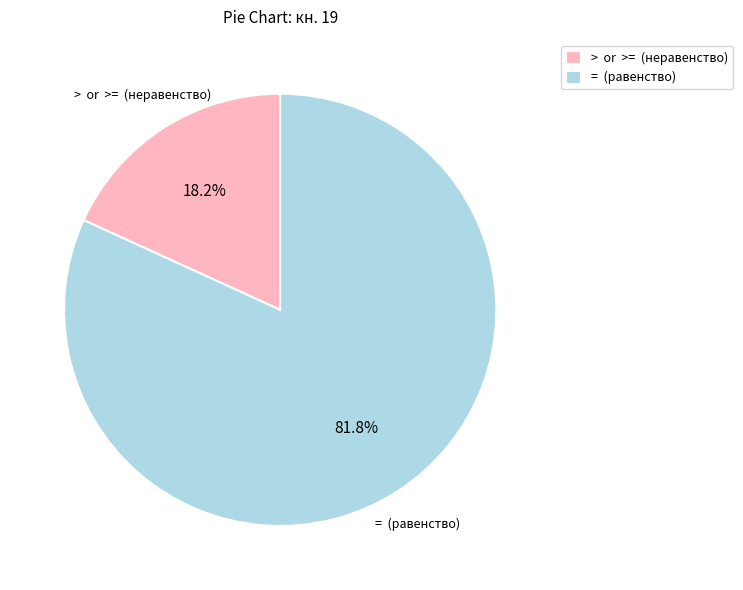

Which slice is the smallest?

> or >= (неравенство)